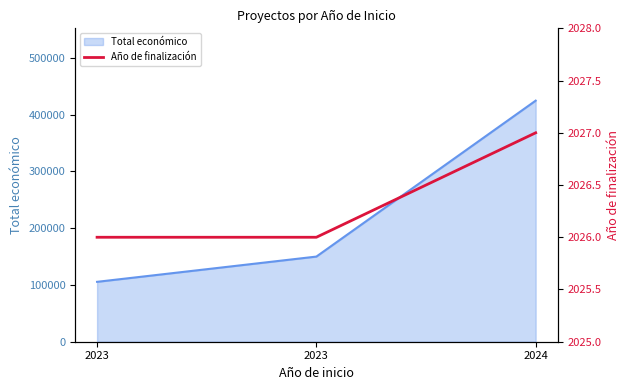

Which has a higher value, 2023 or 2023?

2023